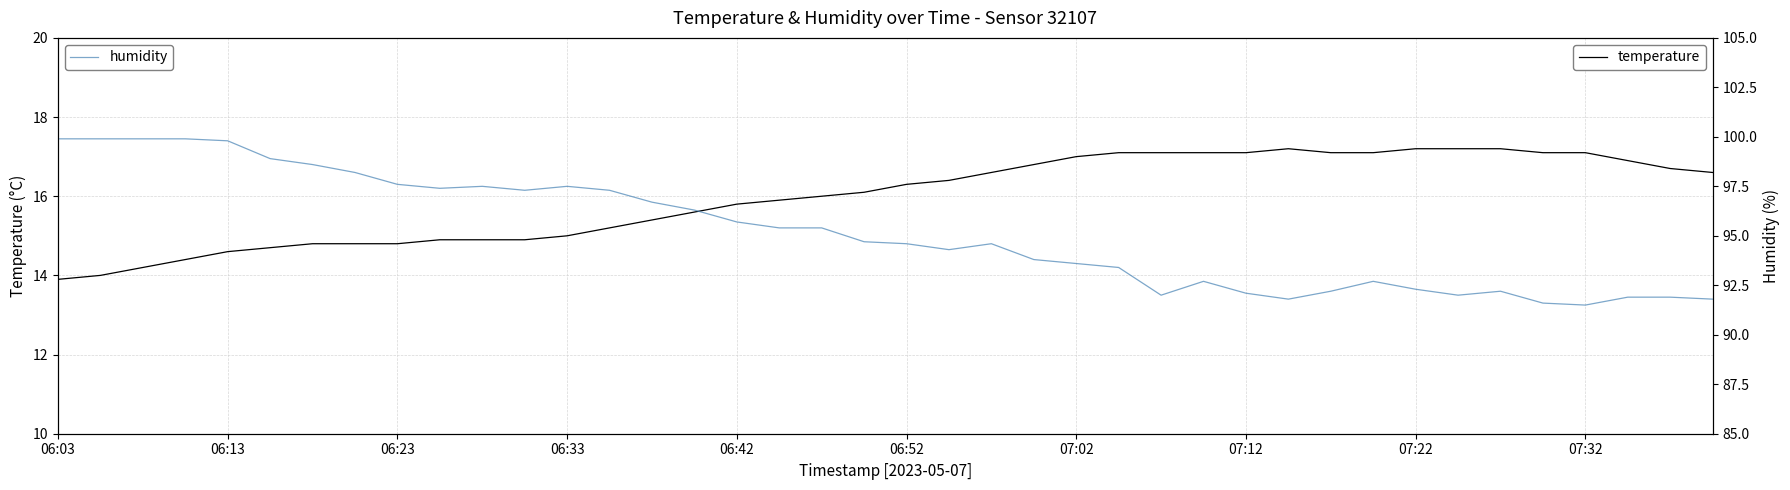

The temperature series shows 4.9 at 07:12. True or false?

False